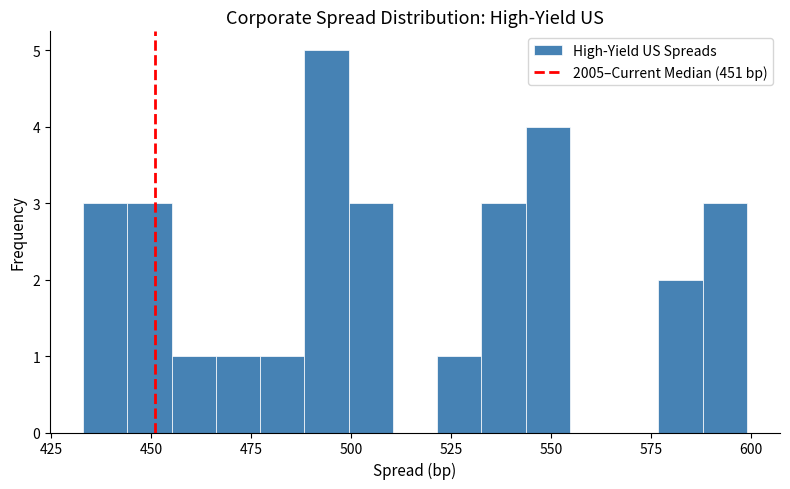

Read against the x-axis, roughly where is the centre of the tallest bar?

495